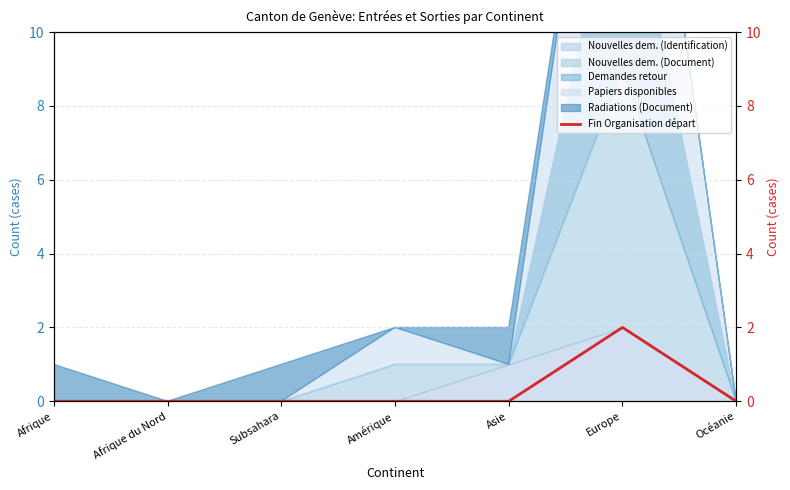

Is it true that the value at Asie is -1?

False